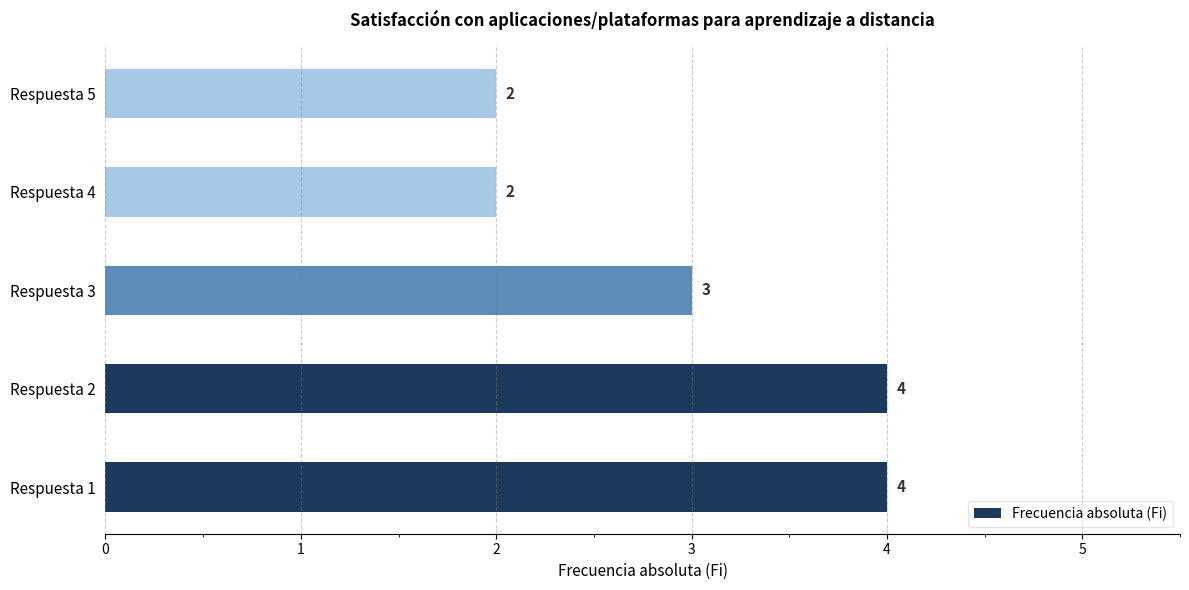

Is it true that the value at Respuesta 5 is 2?

True